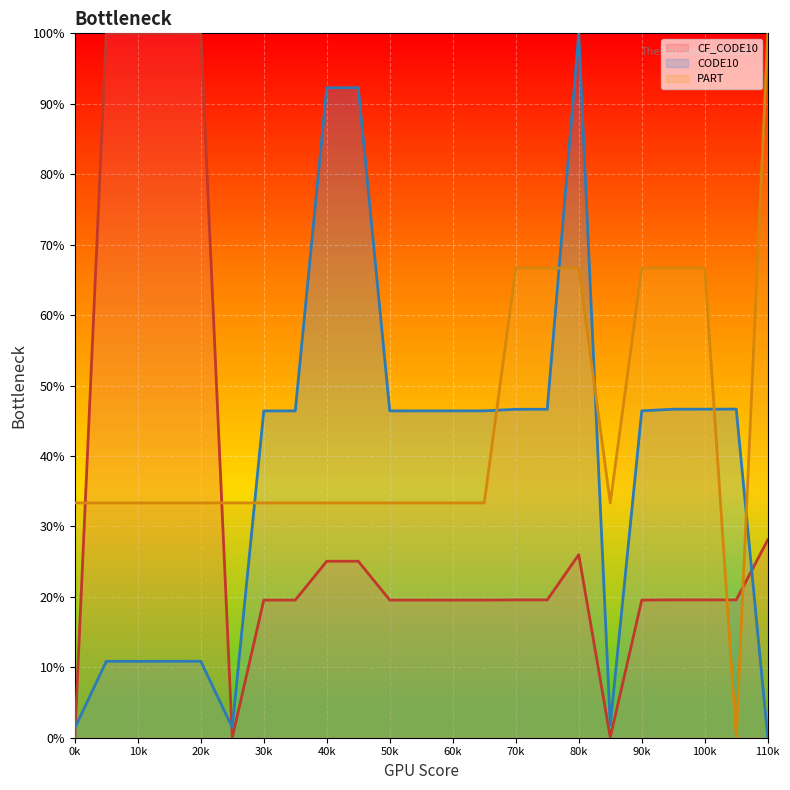

Rank the series by their average value, from lowest to highest.

CF_CODE10, CODE10, PART